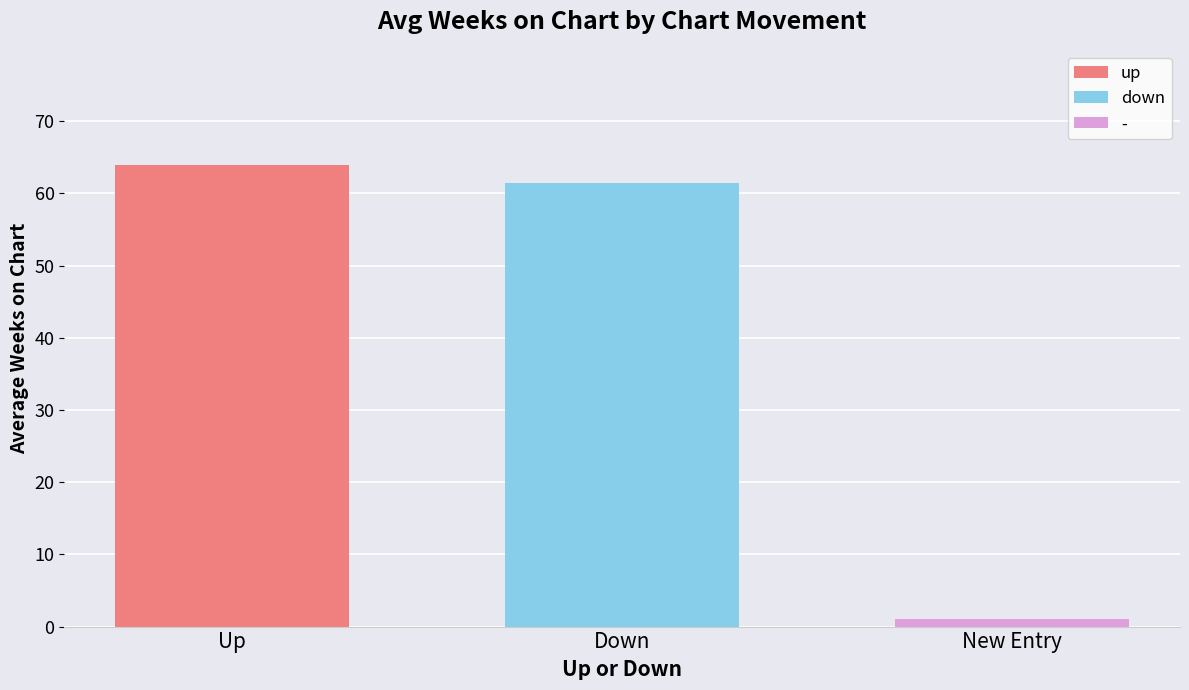

What is the lowest value of the up series?

63.9